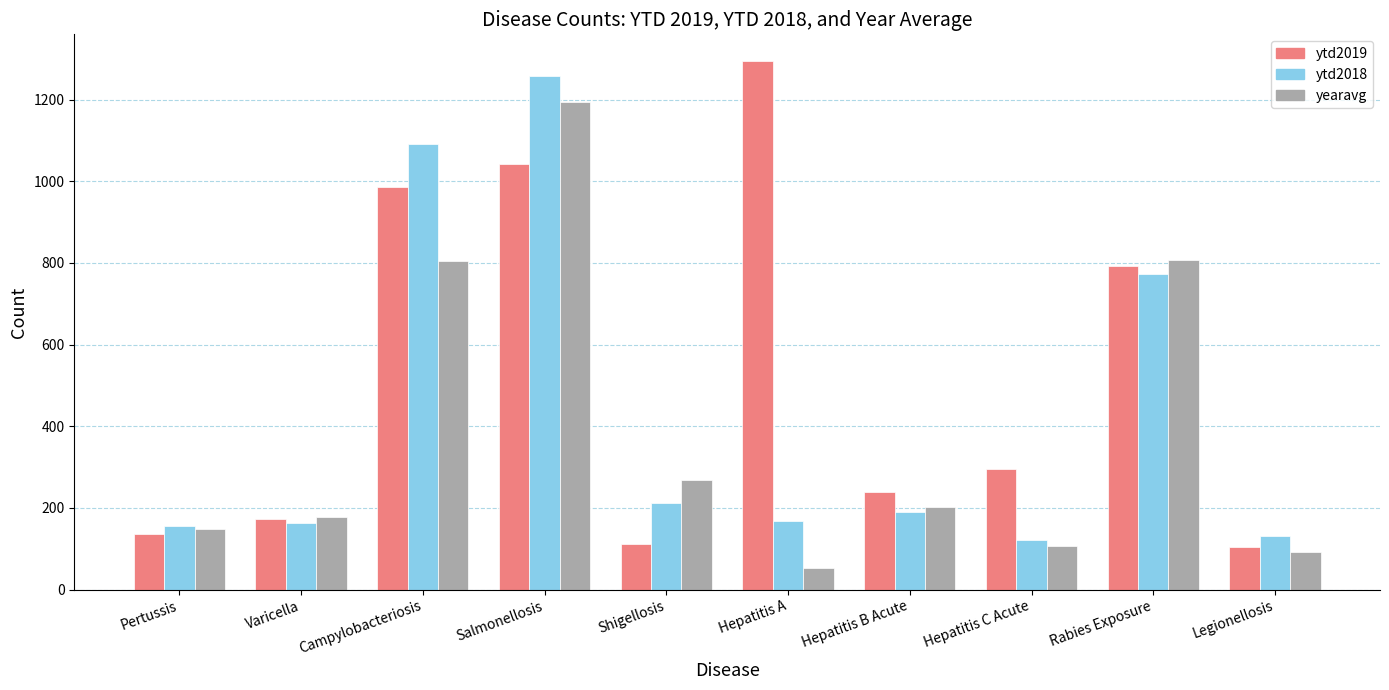

Between Varicella and Legionellosis, which series saw the biggest shift?

yearavg